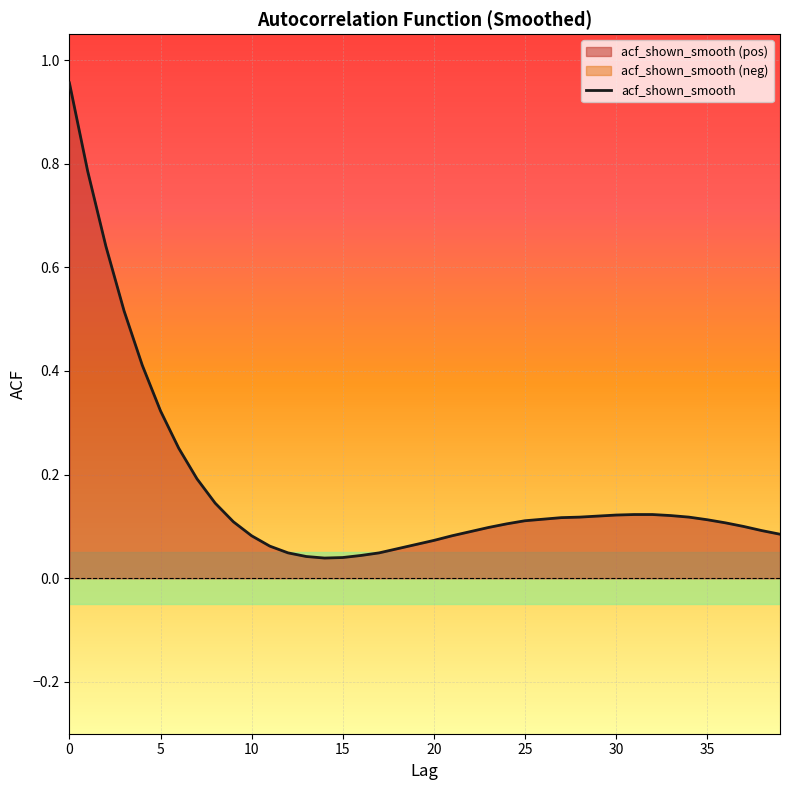

At which category does the chart reach its minimum across all series?

14